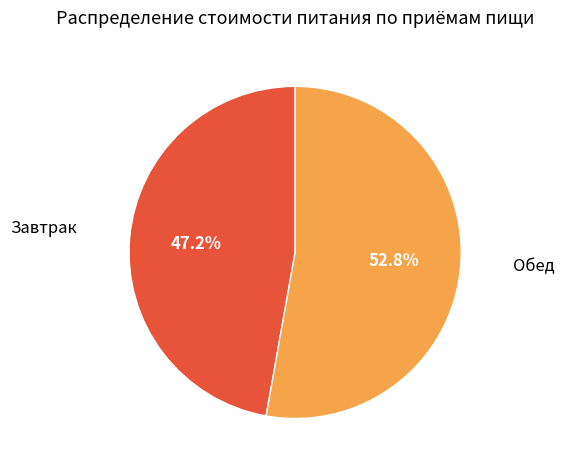

How many slices are in this pie chart?

2